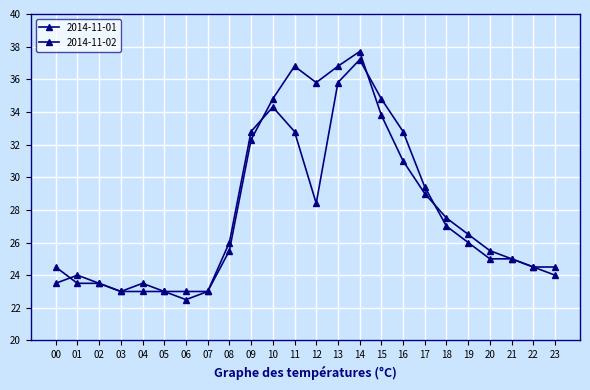

What is the total value across all series at 00?

48.0